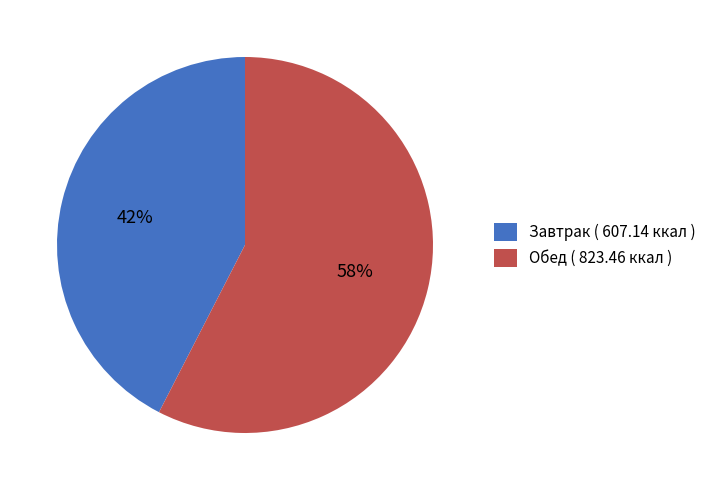

To the nearest percent, what is the average slice percentage?

50%